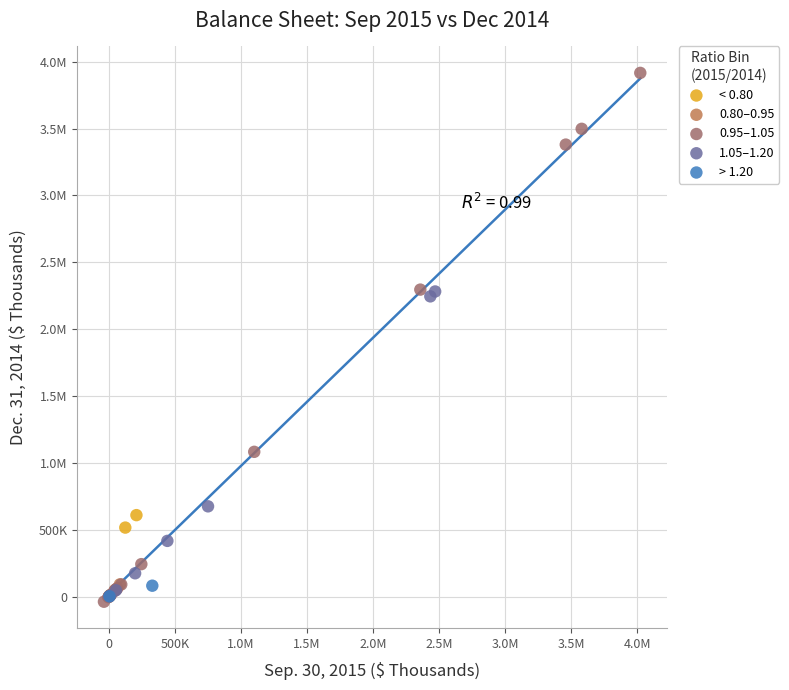

What are all the series names shown in the legend?

< 0.80, 0.80–0.95, 0.95–1.05, 1.05–1.20, > 1.20